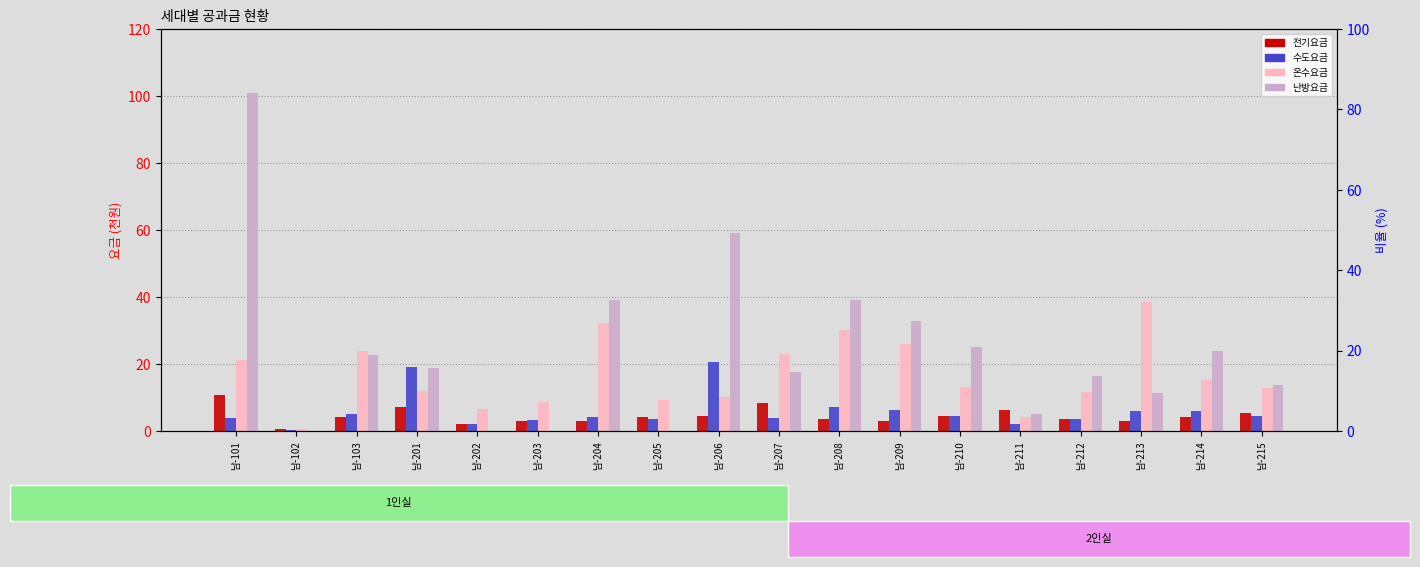

Does the chart contain any negative values?

No